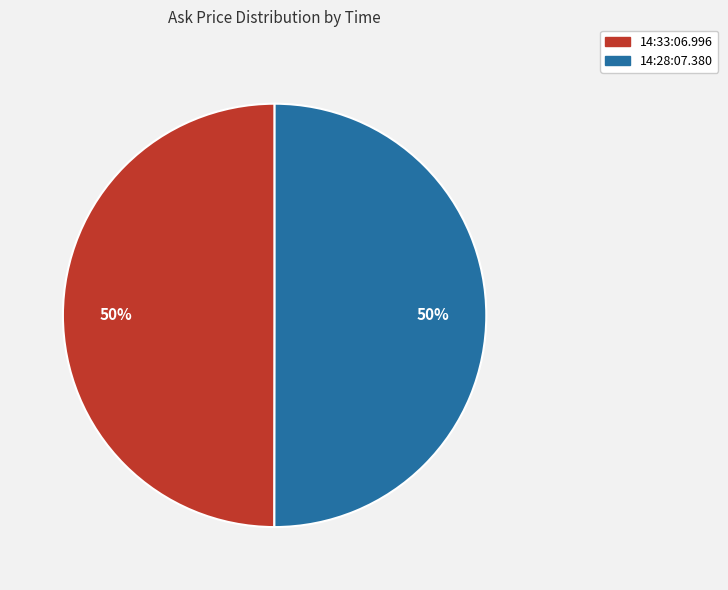

Is the sum of 14:28:07.380 and 14:33:06.996 greater than half?

Yes